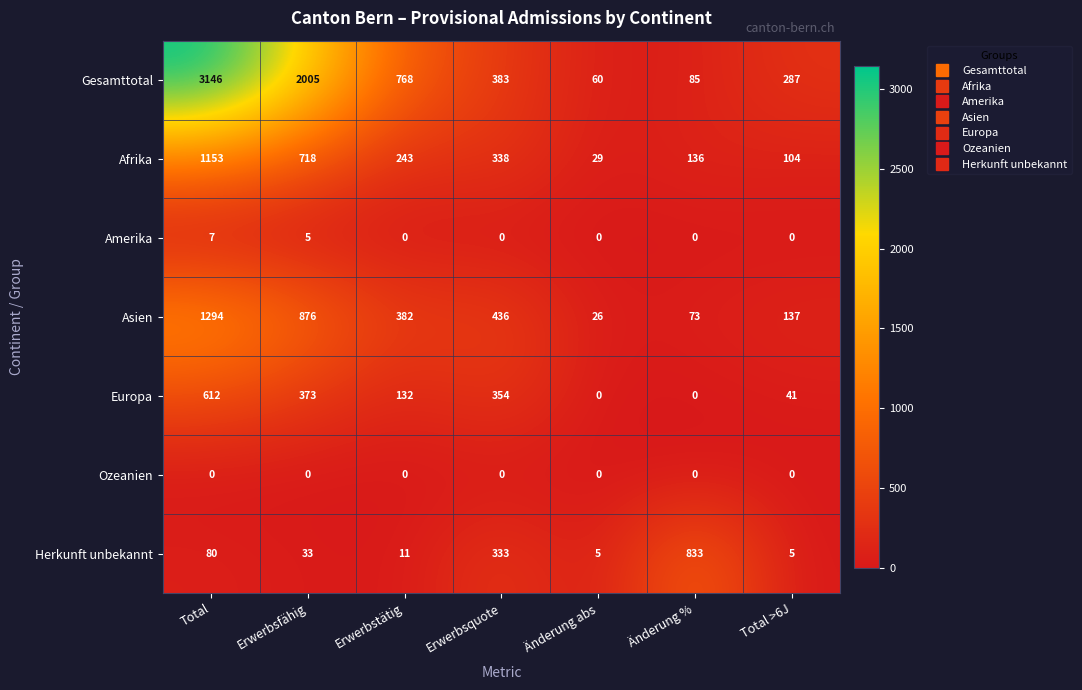

What is the highest value of the Amerika series?

7